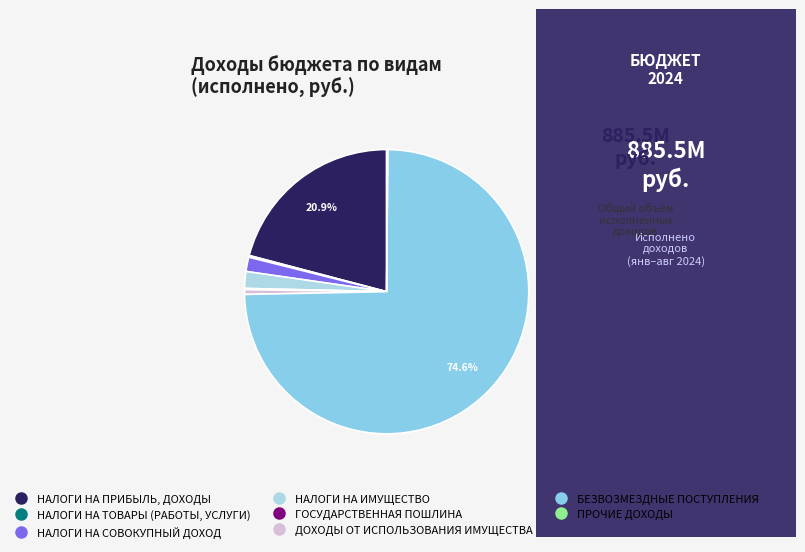

To the nearest percent, what portion does НАЛОГИ НА ПРИБЫЛЬ, ДОХОДЫ represent?

21%